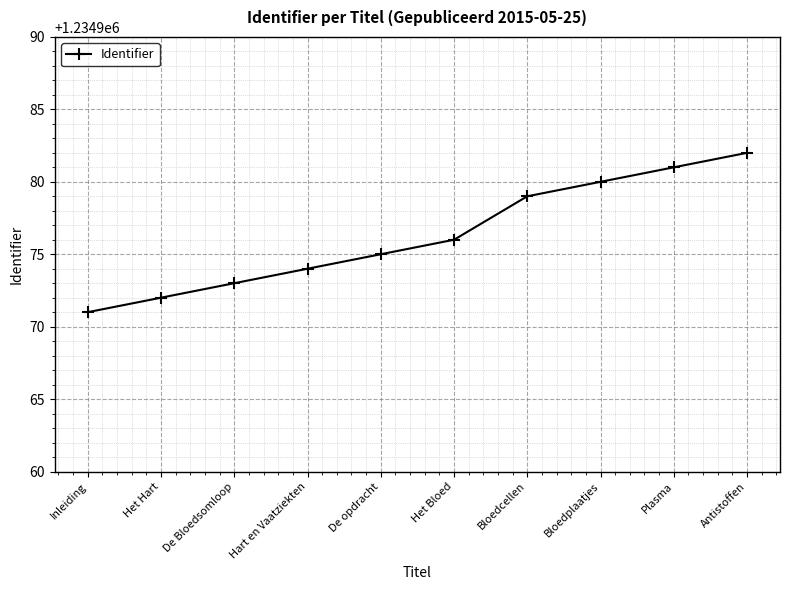

What is the change in value from Bloedcellen to Antistoffen?

+3